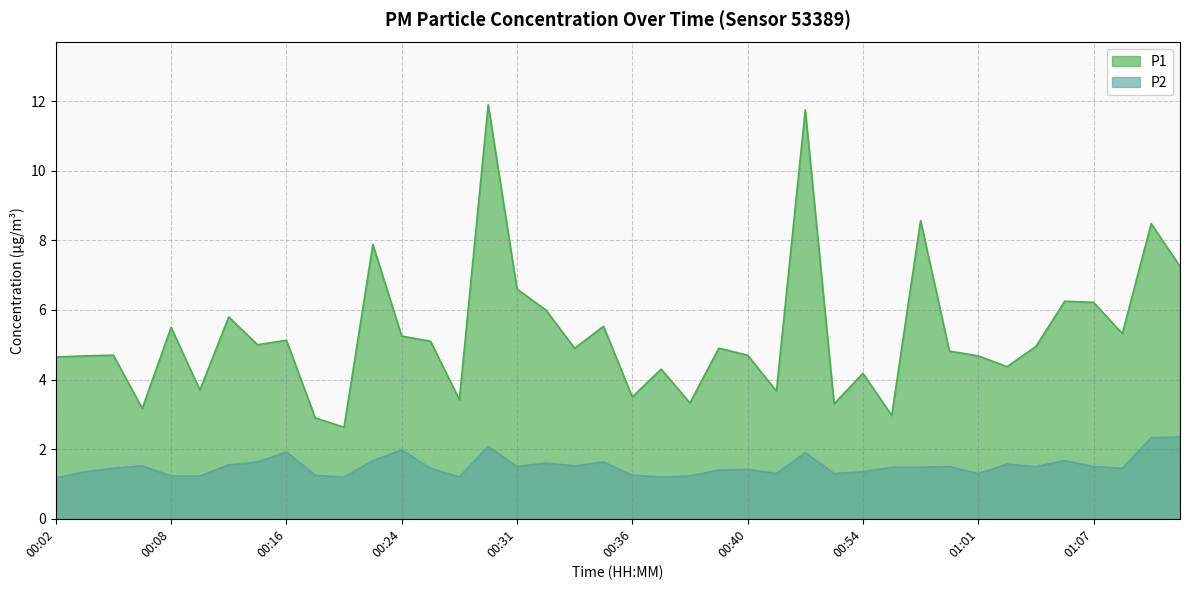

True or false: P1 and P2 intersect in this chart.

False